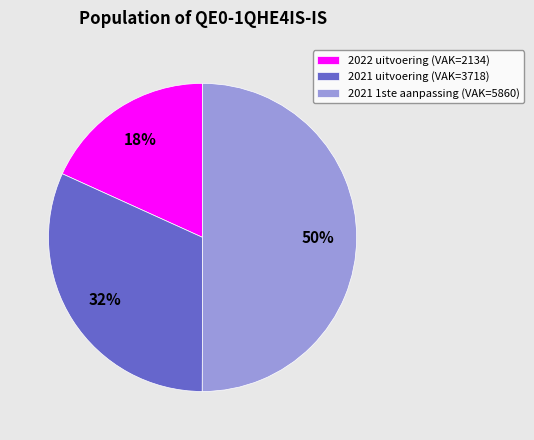

Rank the categories by value from lowest to highest.

2022 uitvoering (VAK=2134), 2021 uitvoering (VAK=3718), 2021 1ste aanpassing (VAK=5860)